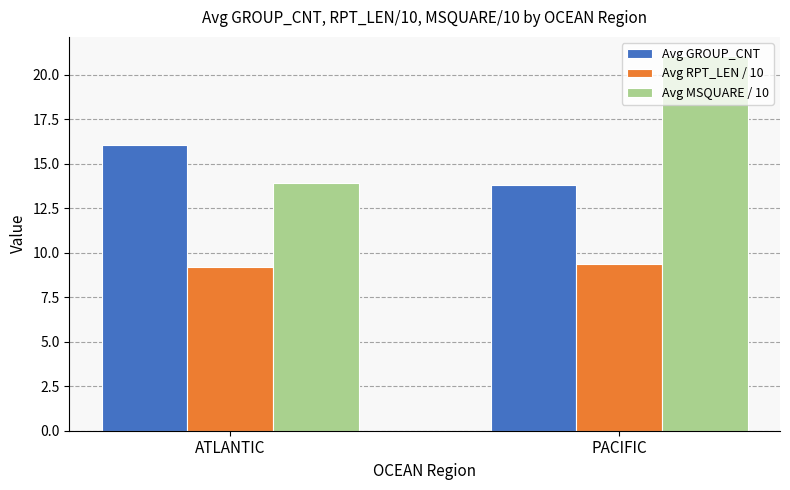

Which series has the largest total across all categories?

Avg MSQUARE / 10